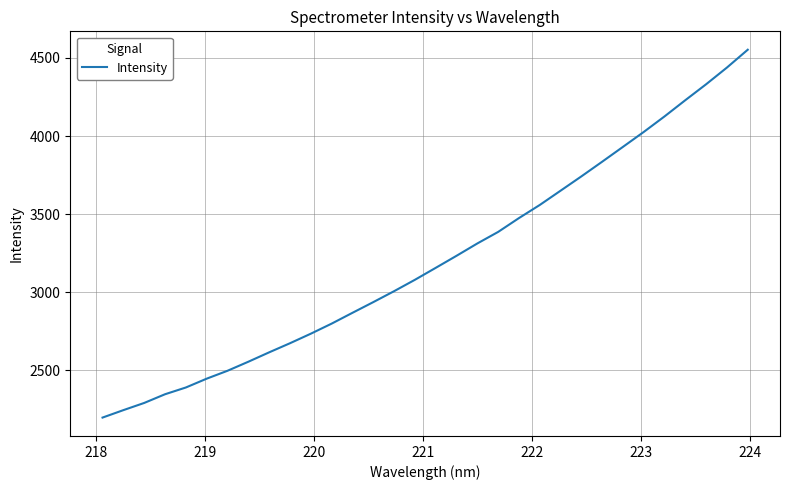

What is the greatest value displayed?

4552.9